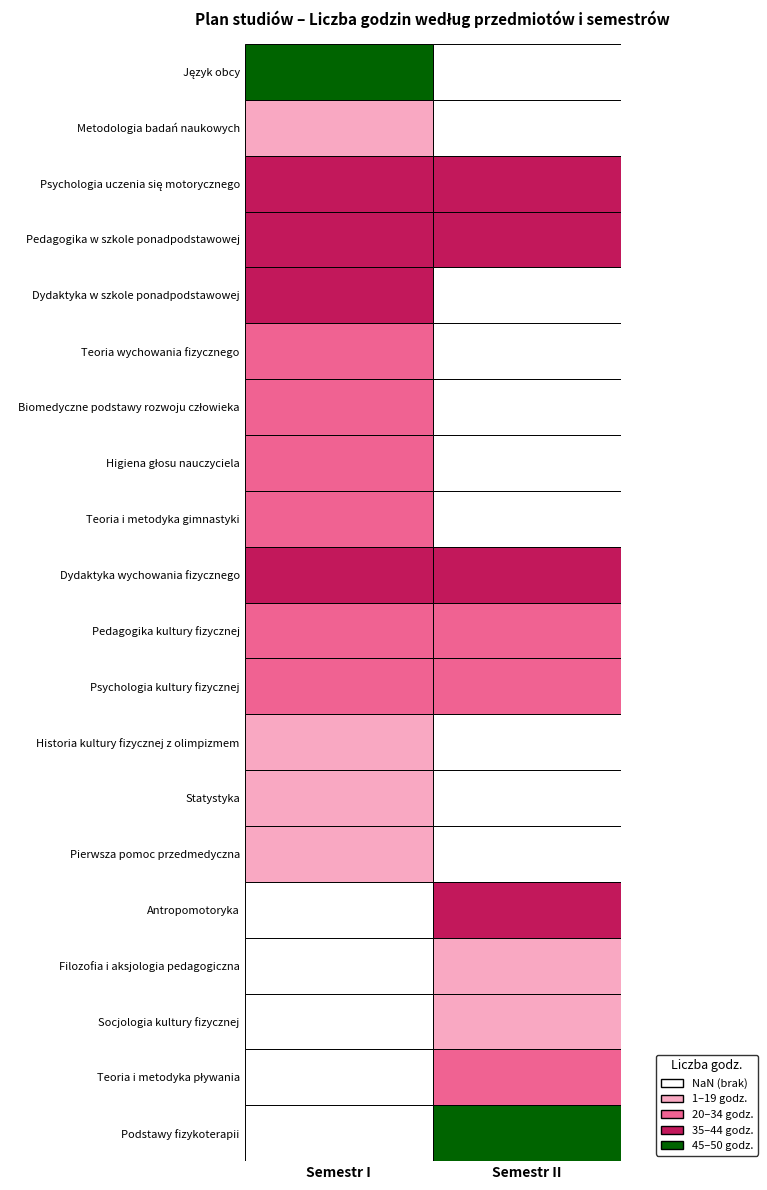

Which series changed the most between Semestr I and Semestr II?

Podstawy fizykoterapii